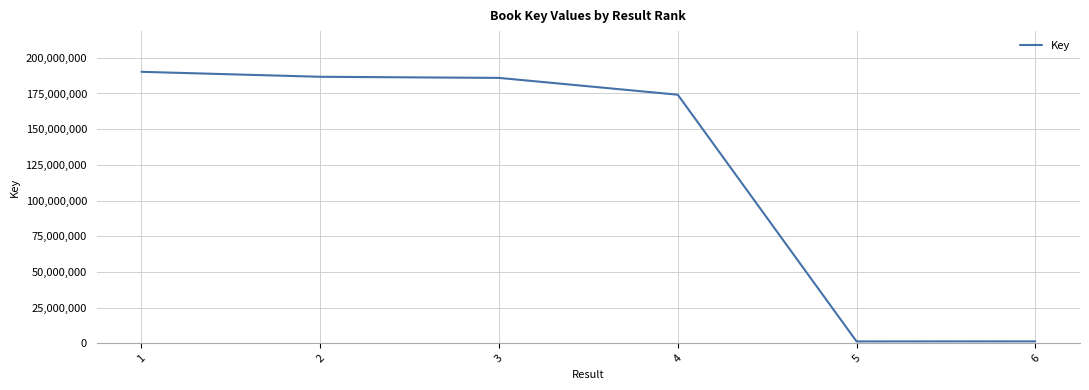

Is it true that the value at 2 is 295809550?

False